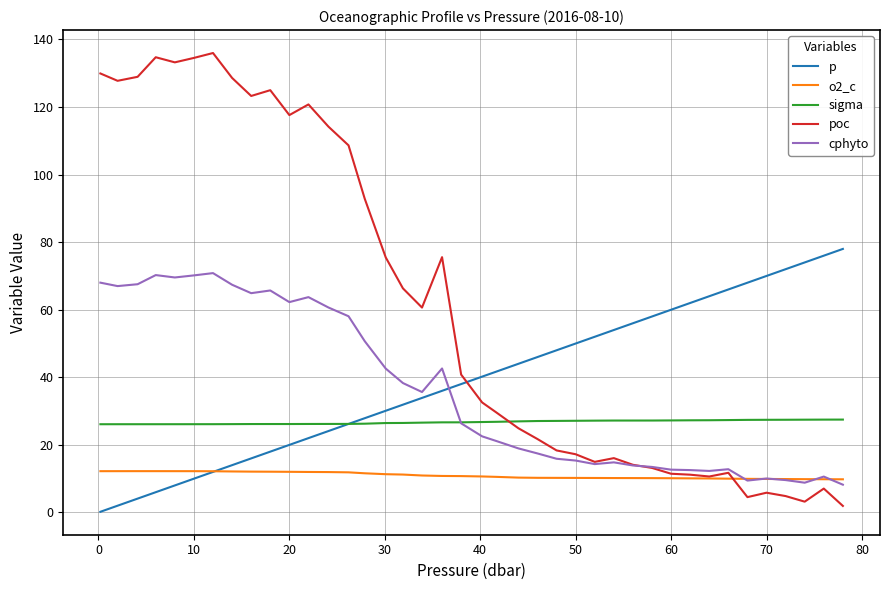

True or false: p and cphyto intersect in this chart.

True